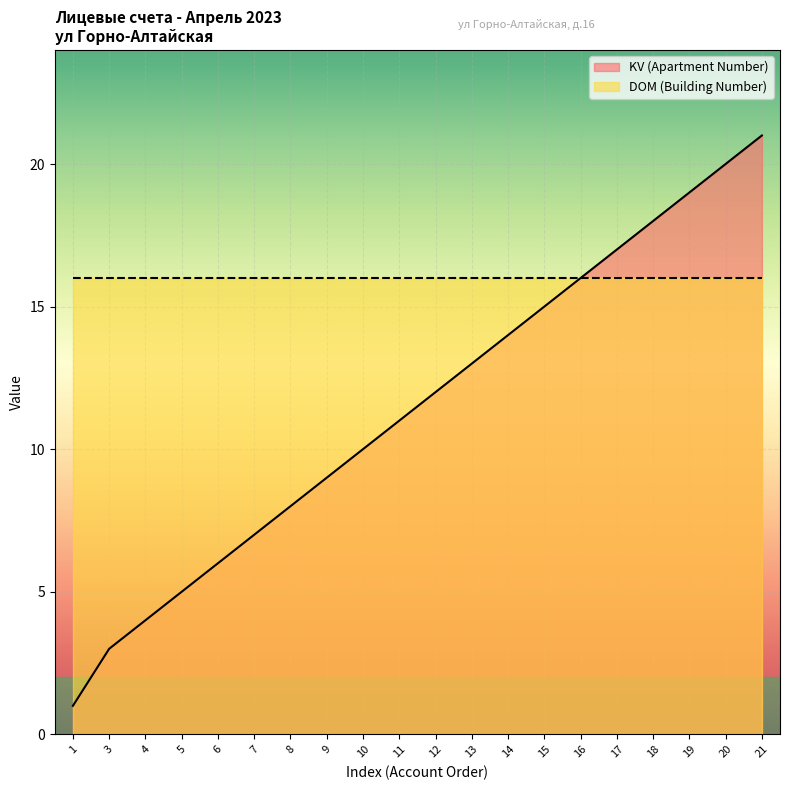

What is the difference between the values at 11 and 19?

8